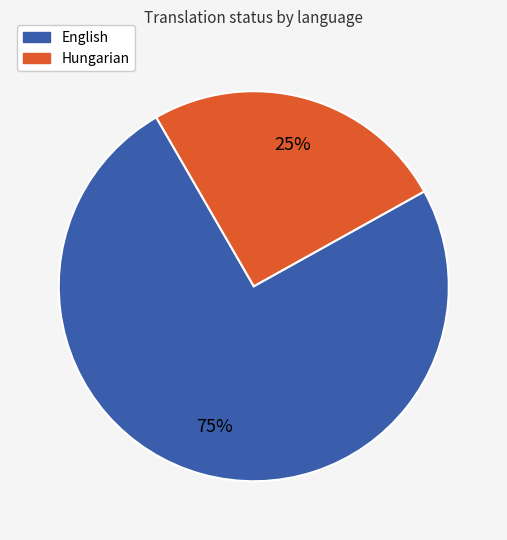

What percentage is the English slice, to the nearest percent?

75%